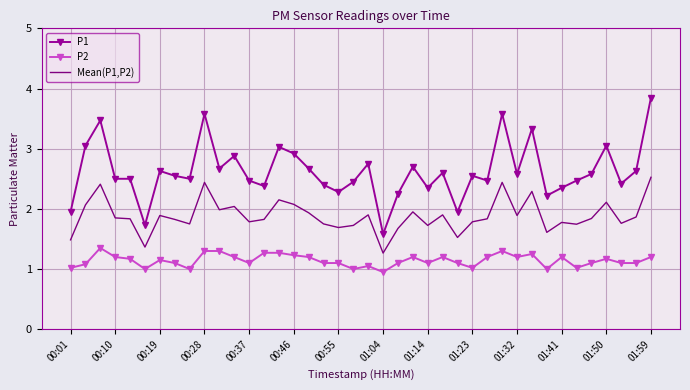

True or false: P2 and Mean(P1,P2) cross at least once.

False